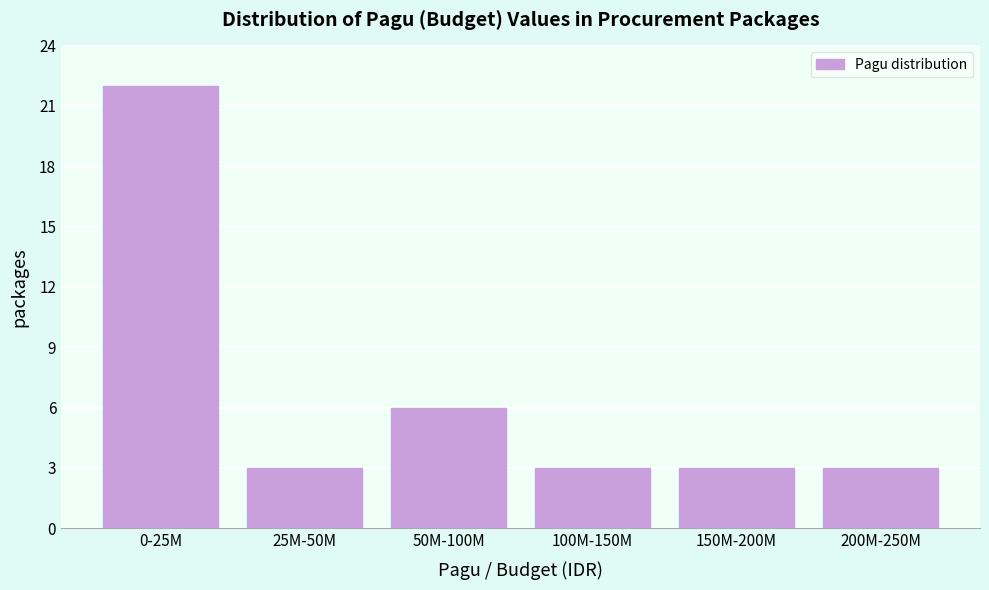

Reading right to left, list all the values displayed in this chart.

200M-250M=3	150M-200M=3	100M-150M=3	50M-100M=6	25M-50M=3	0-25M=22